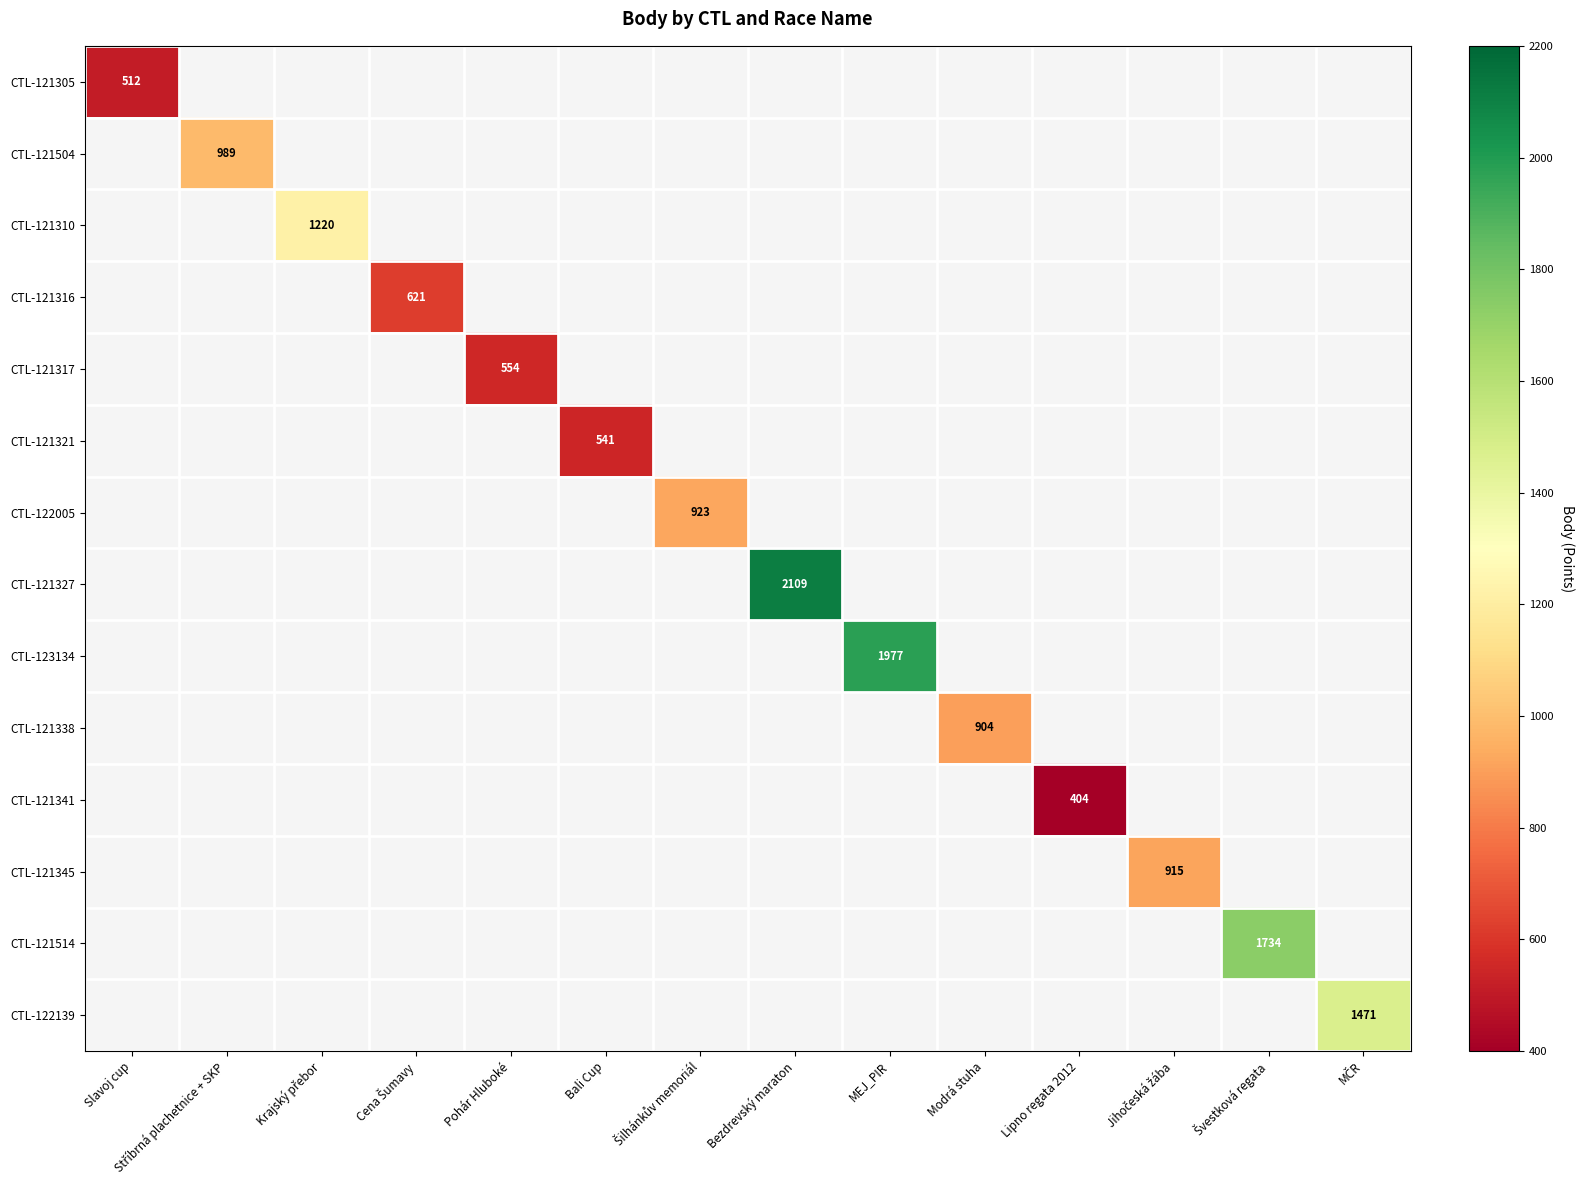

Is the value of CTL-121321 at Bali Cup greater than the value of CTL-121317 at Pohár Hluboké?

No